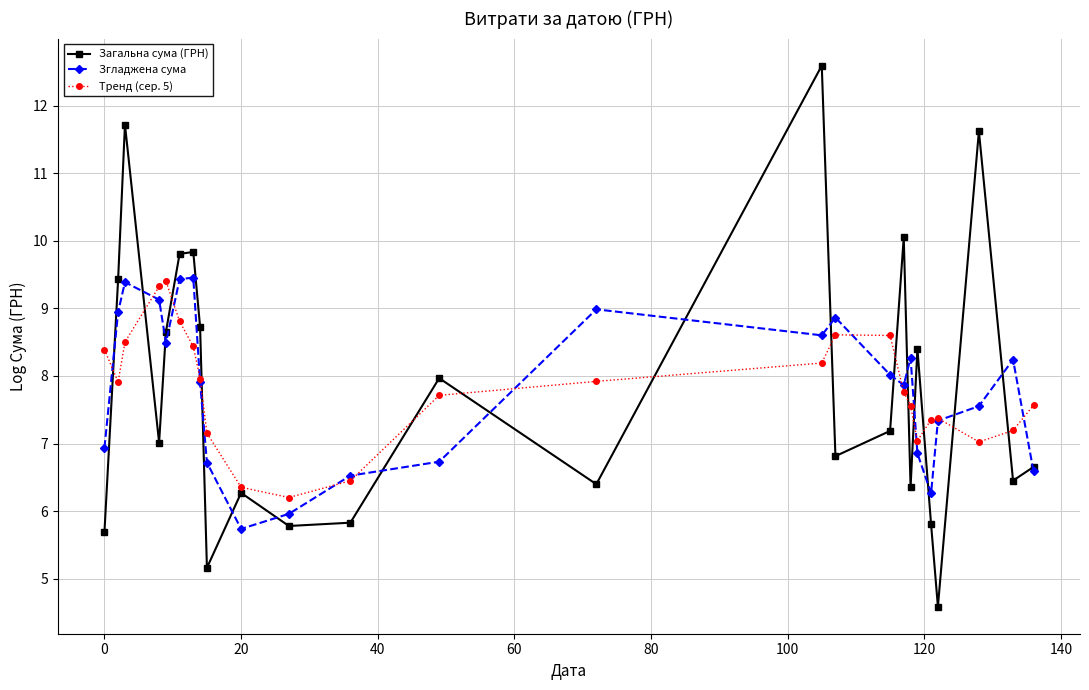

Which series has the largest range (max minus min)?

Загальна сума (ГРН)